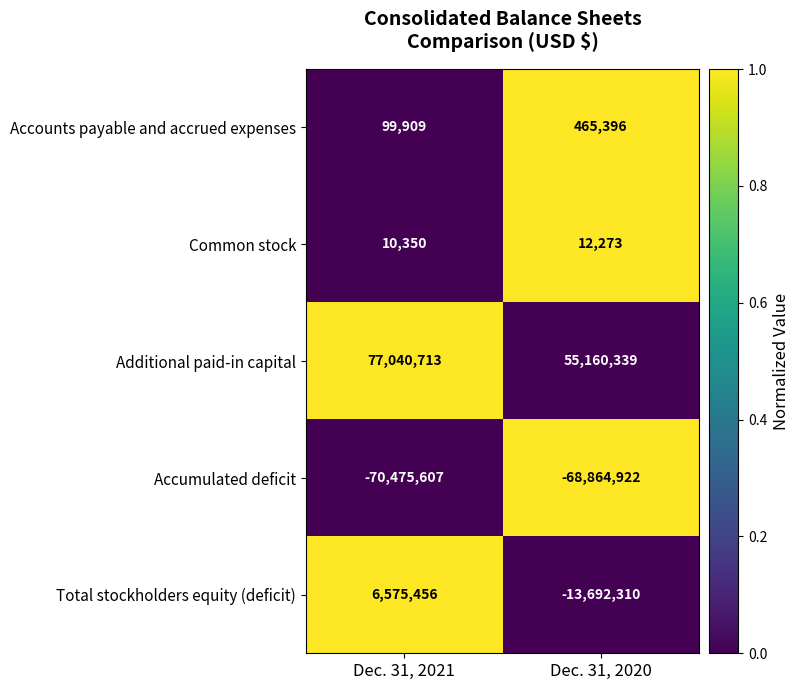

Rank the series by their maximum value, from lowest to highest.

Accumulated deficit, Common stock, Accounts payable and accrued expenses, Total stockholders equity (deficit), Additional paid-in capital